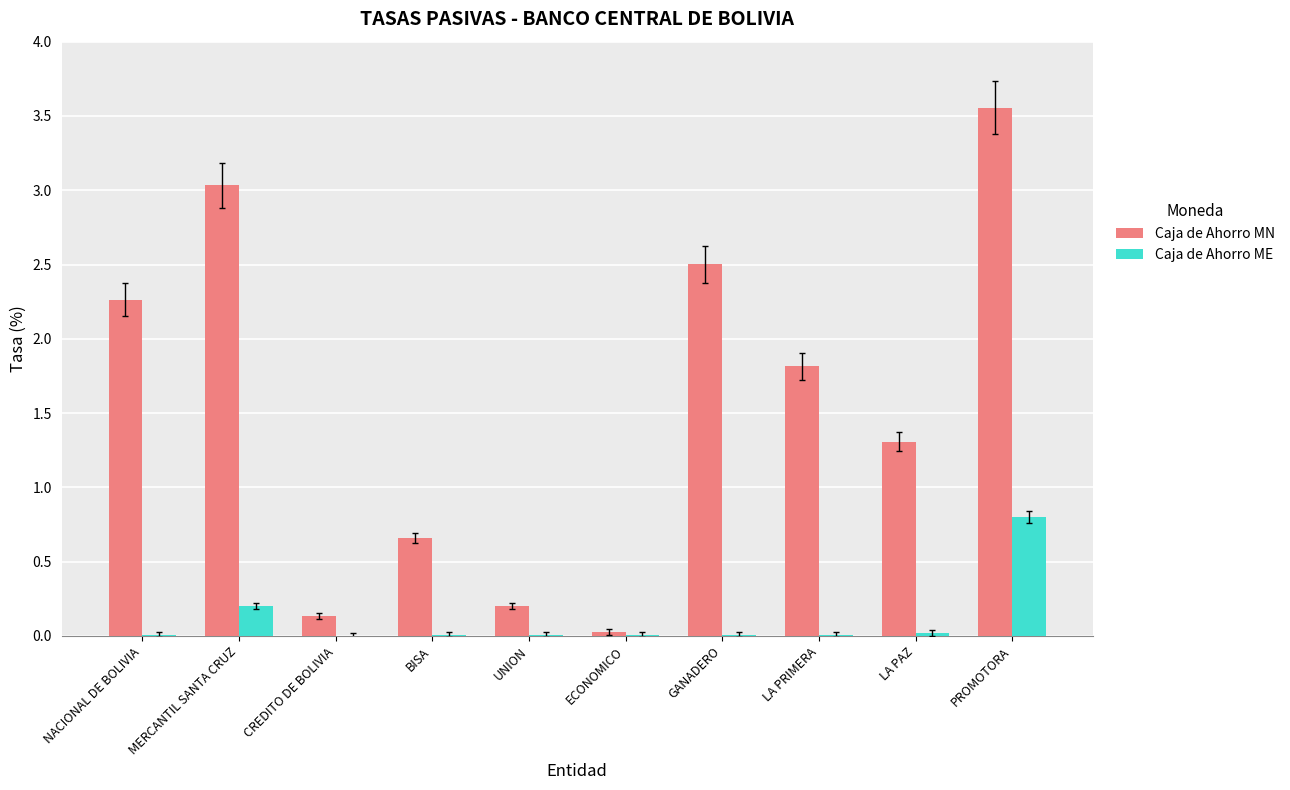

What are all the series names shown in the legend?

Caja de Ahorro MN, Caja de Ahorro ME